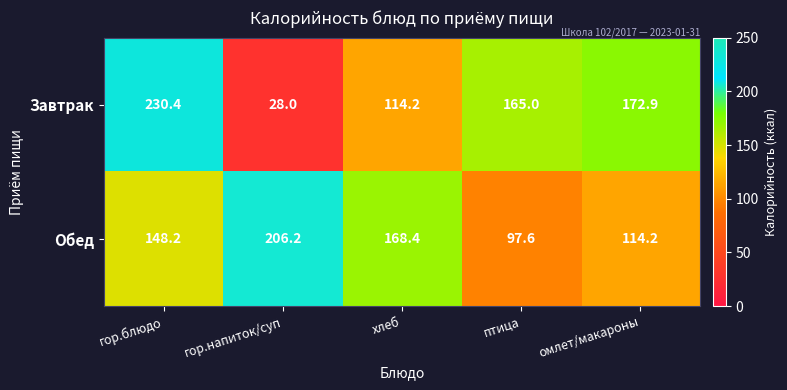

What is the difference between the maximum and minimum values in the Завтрак series?

202.4